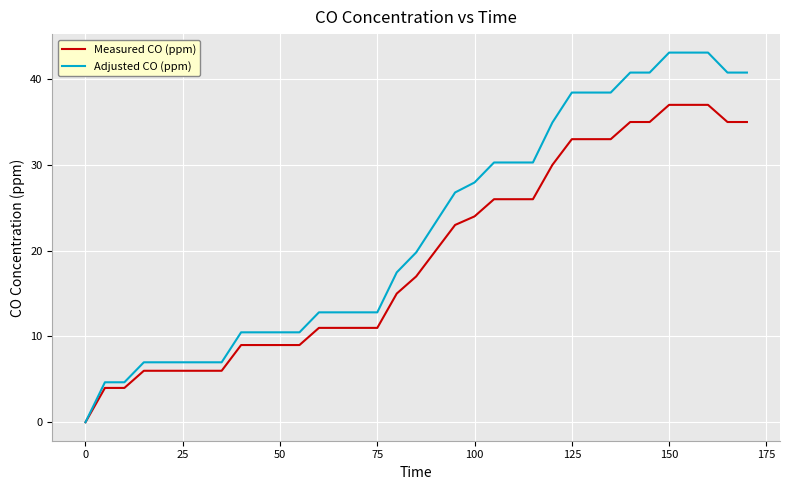

What is the greatest value displayed?

43.1